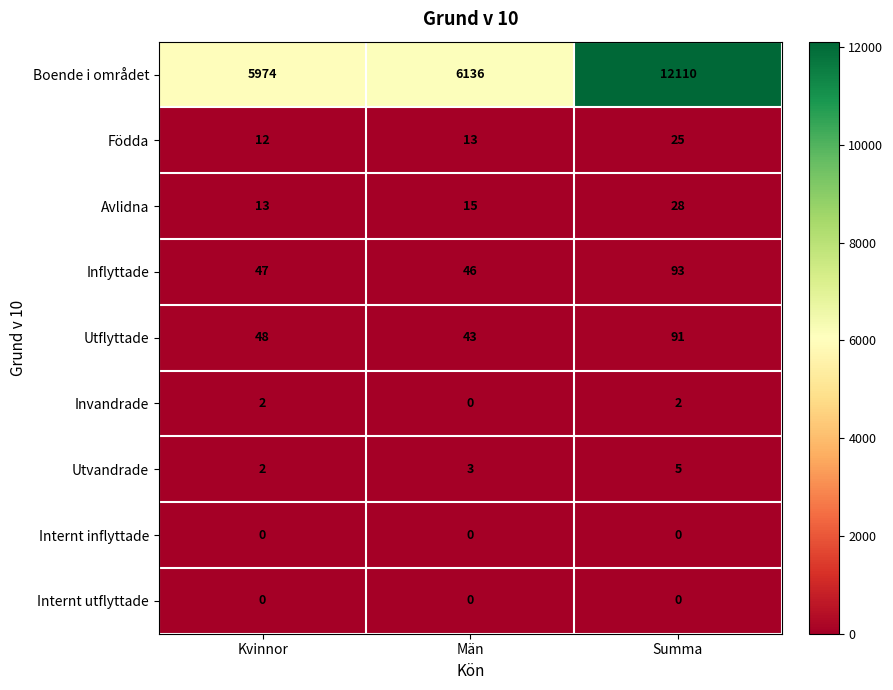

Between Kvinnor and Summa, which series saw the biggest shift?

Boende i området